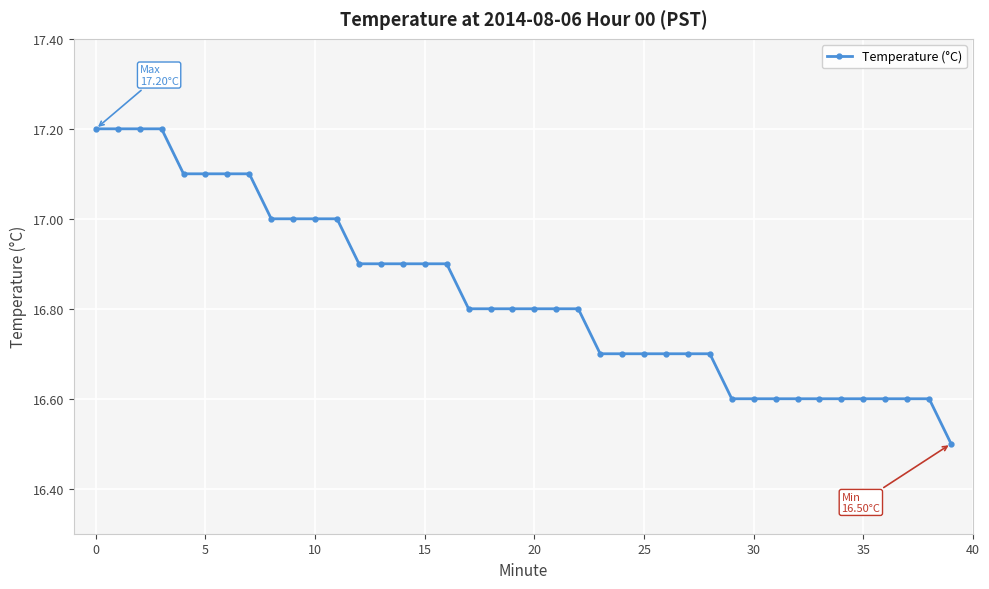

Reading left to right, list all the values displayed in this chart.

17.2	17.2	17.2	17.2	17.1	17.1	17.1	17.1	17.0	17.0	17.0	17.0	16.9	16.9	16.9	16.9	16.9	16.8	16.8	16.8	16.8	16.8	16.8	16.7	16.7	16.7	16.7	16.7	16.7	16.6	16.6	16.6	16.6	16.6	16.6	16.6	16.6	16.6	16.6	16.5